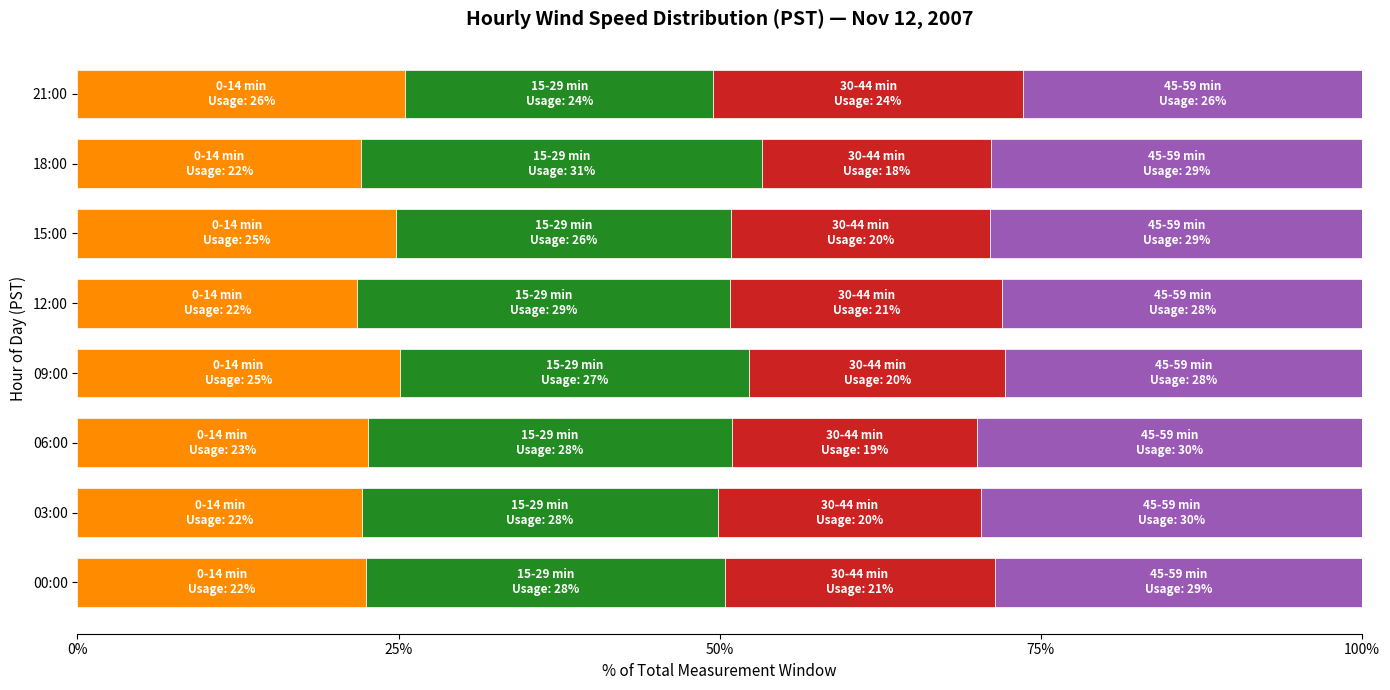

What is the total value across all series at 03:00?

100.0